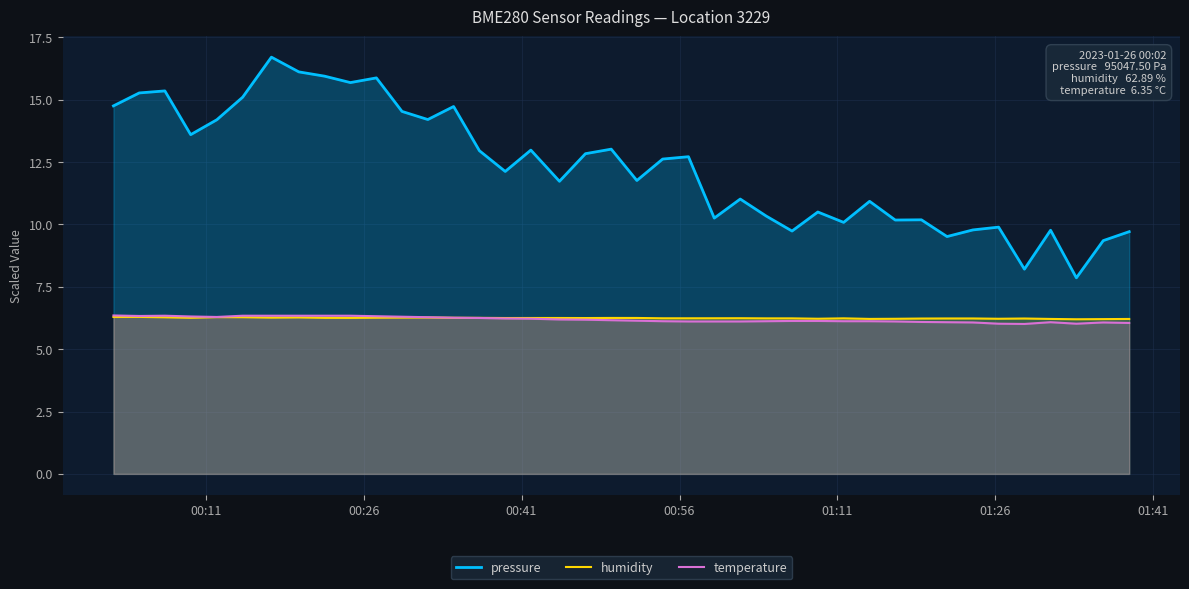

What is the average value of the humidity series?

6.2